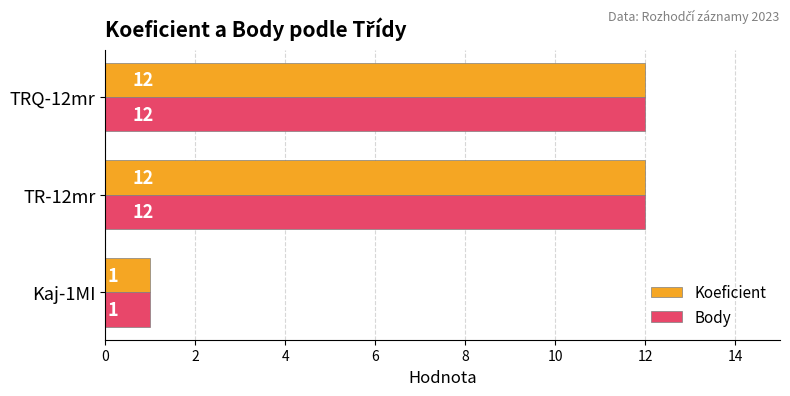

What is the difference between the second highest and minimum values in the Koeficient series?

11